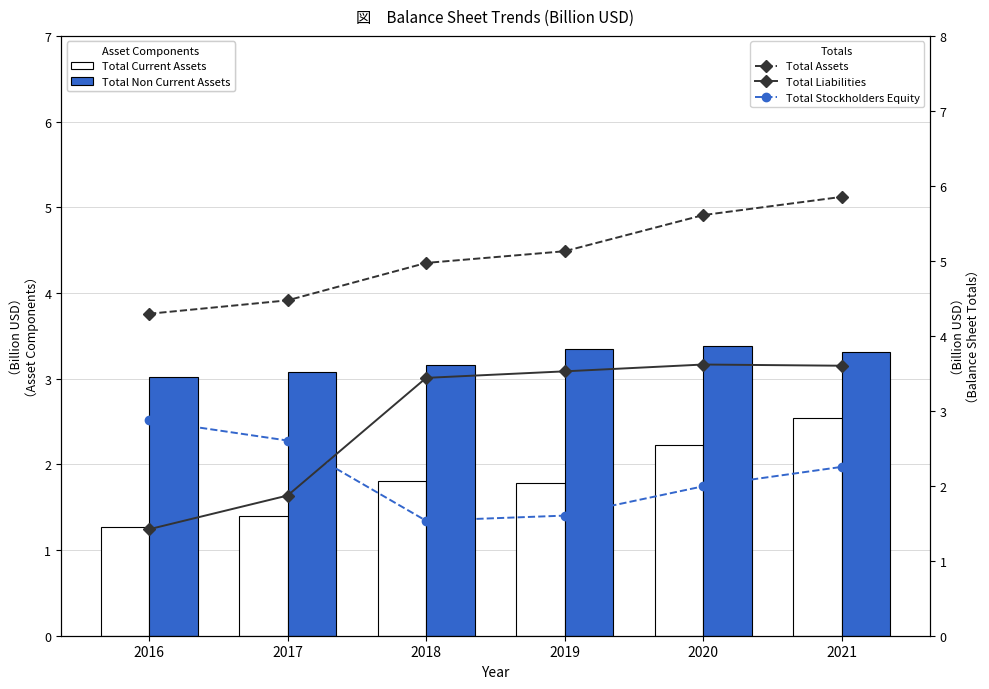

What is the value of the Total Liabilities bar at the 2nd from the left?

1.9